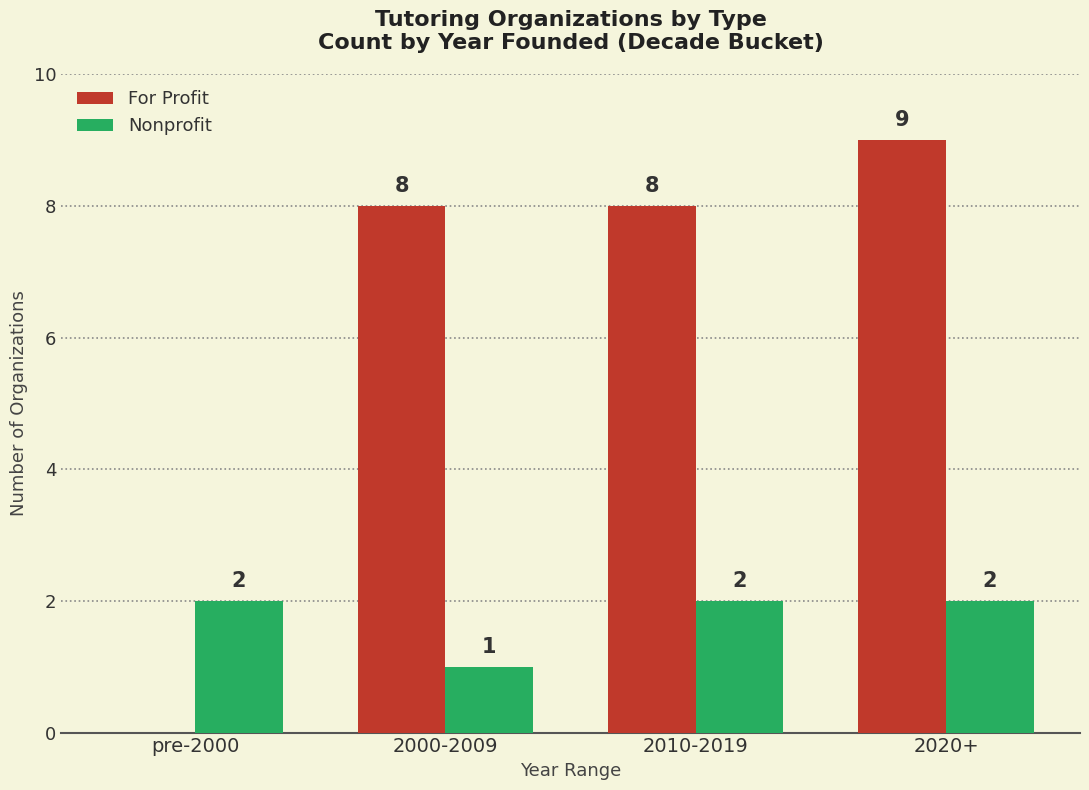

What are all the series names shown in the legend?

For Profit, Nonprofit